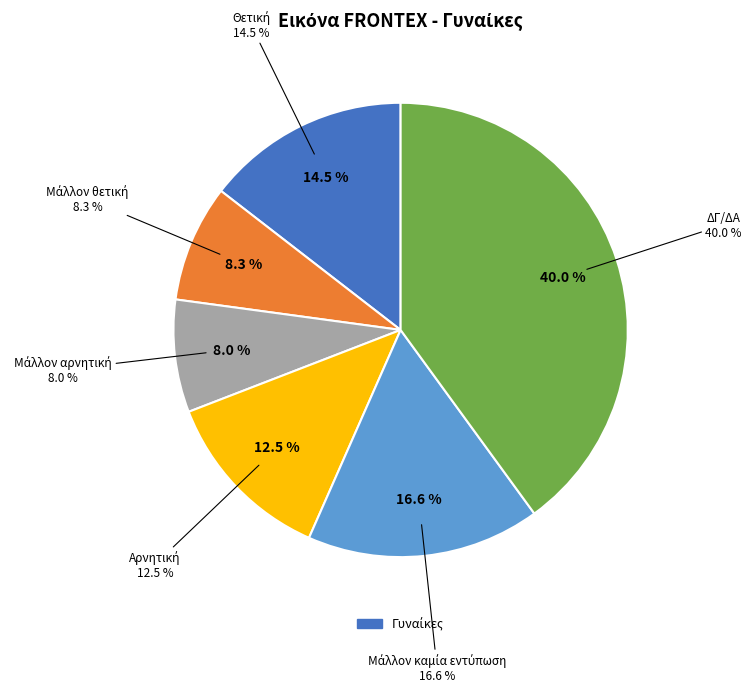

What is the smallest slice in the pie chart?

Μάλλον αρνητική